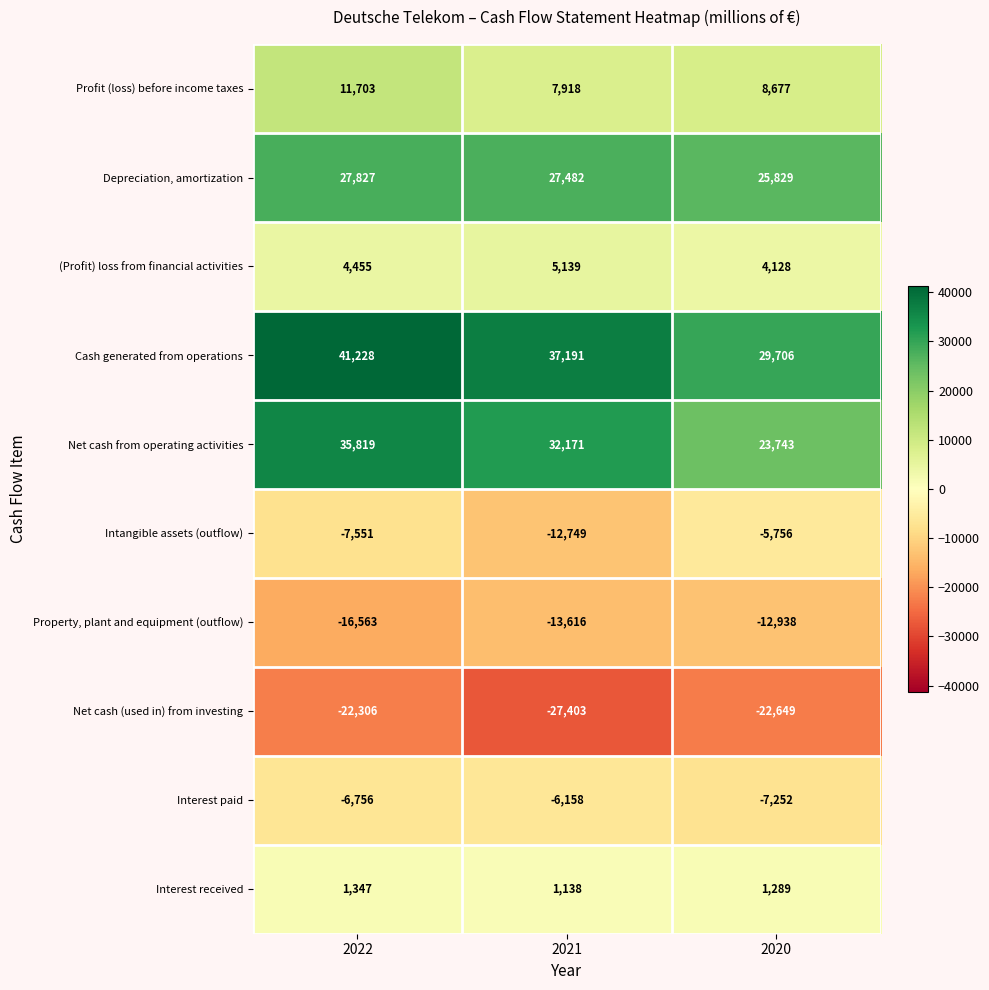

How many categories are shown in the chart?

3